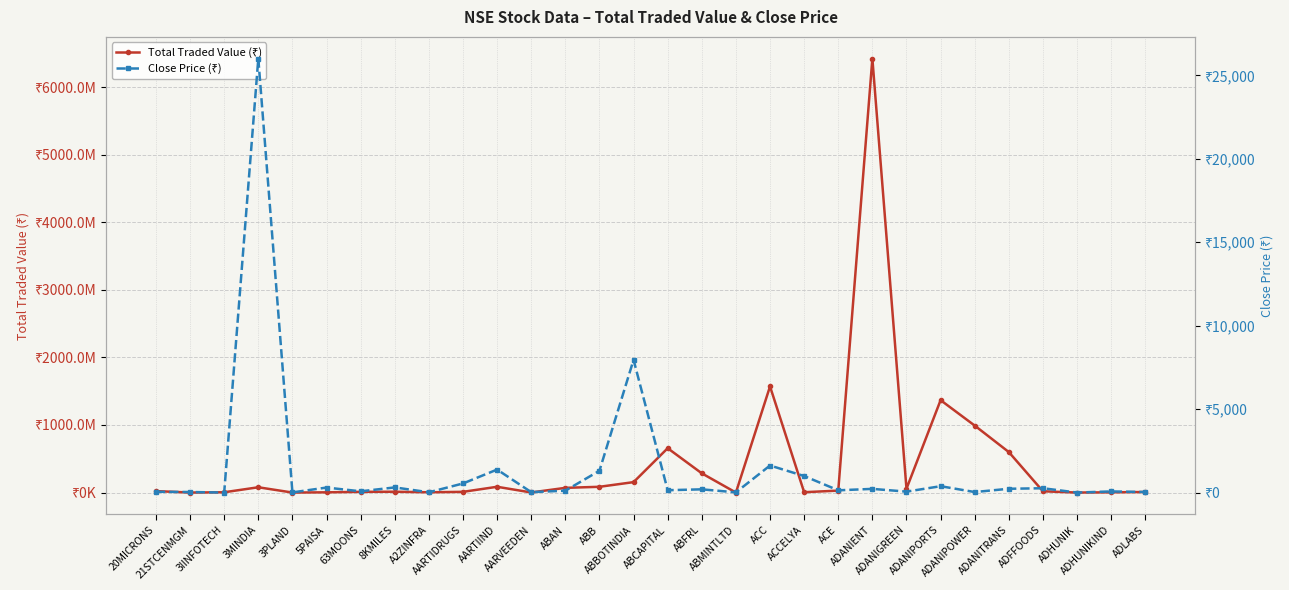

What is the smallest value displayed?

3.5